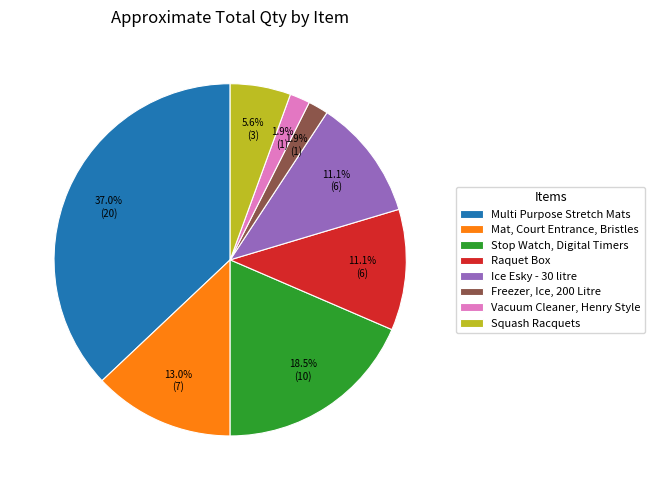

Is it true that Raquet Box is 1% of the pie?

False